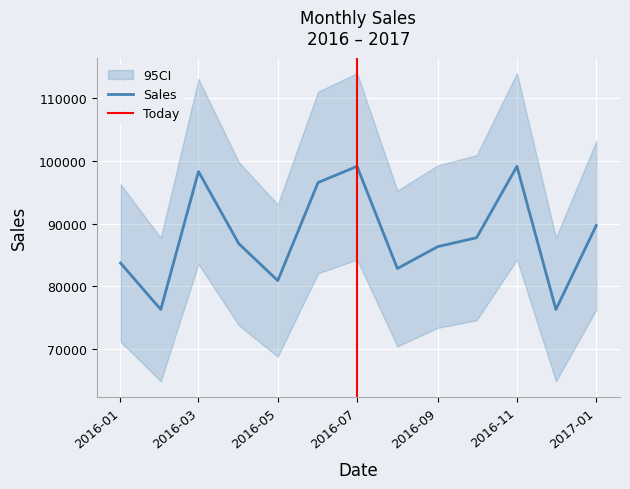

What is the maximum value for Sales?

99120